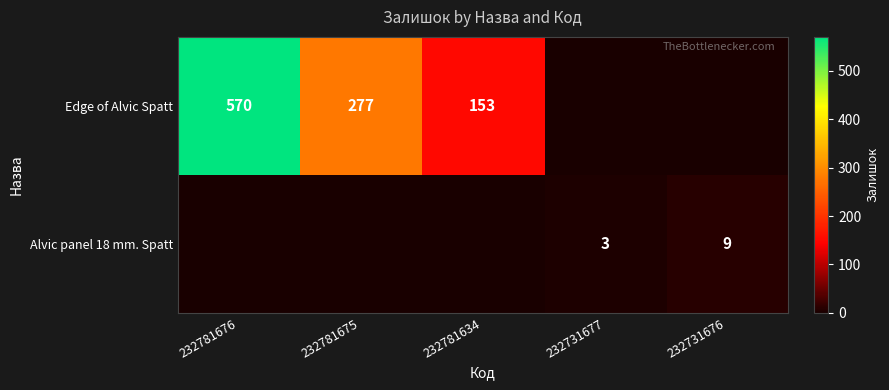

The value of Edge of Alvic Spatt at 232781634 is 153. True or false?

True